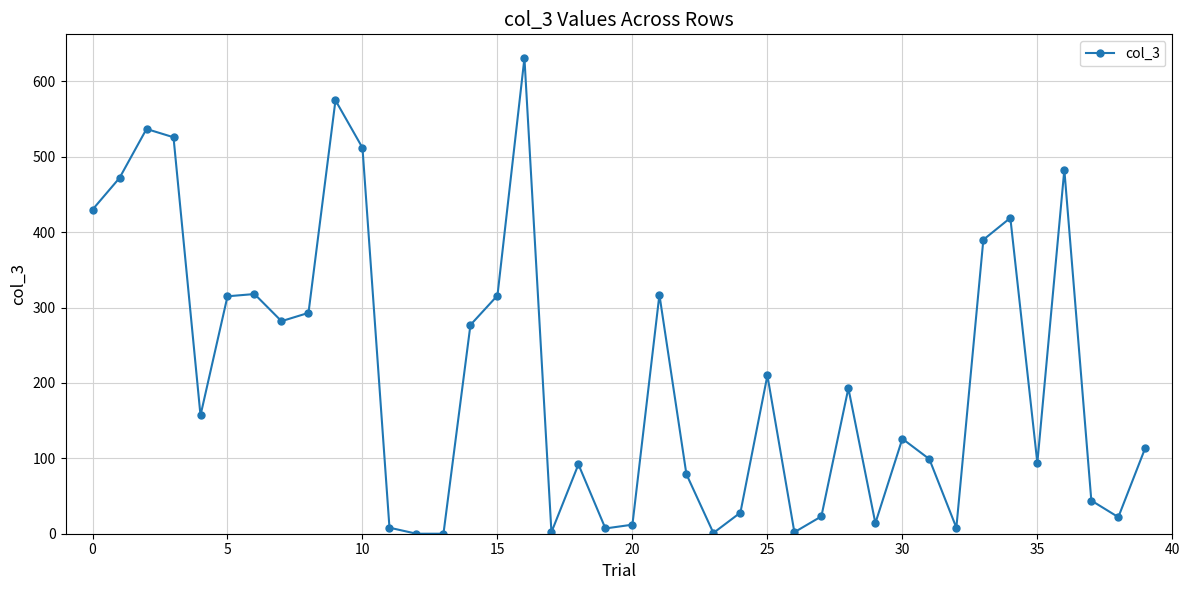

What is the average value?

211